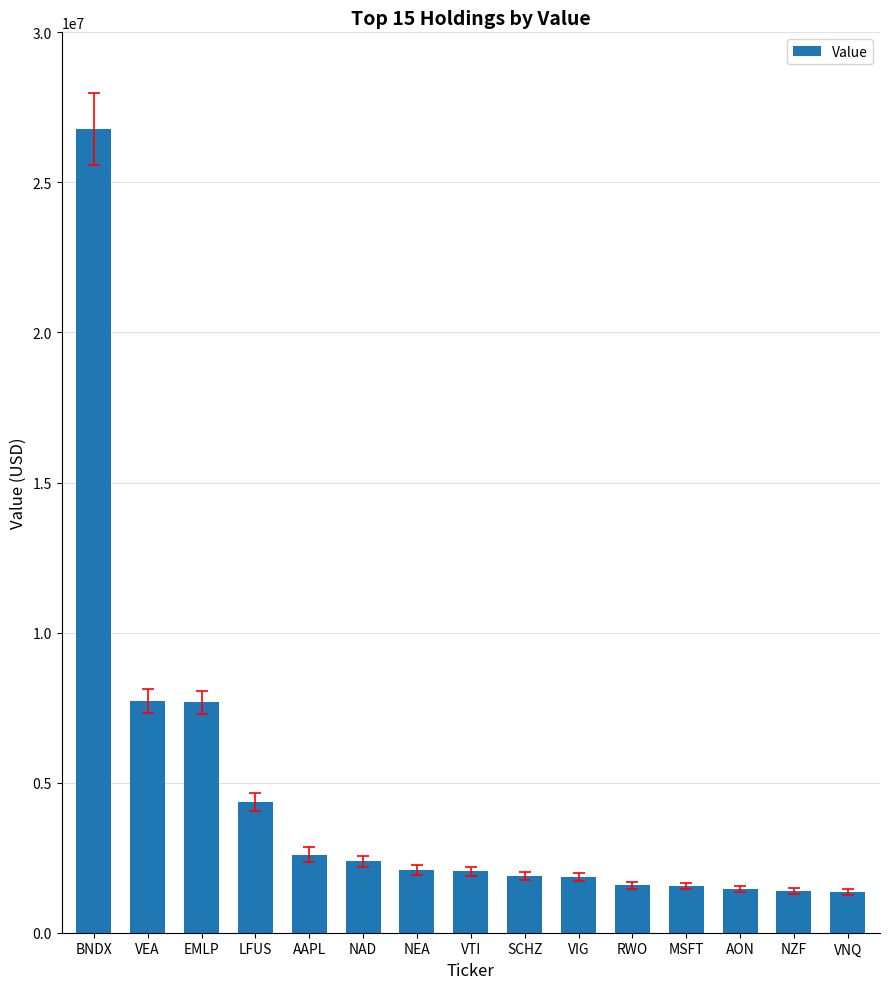

What is the difference between the maximum and minimum values?

25428000